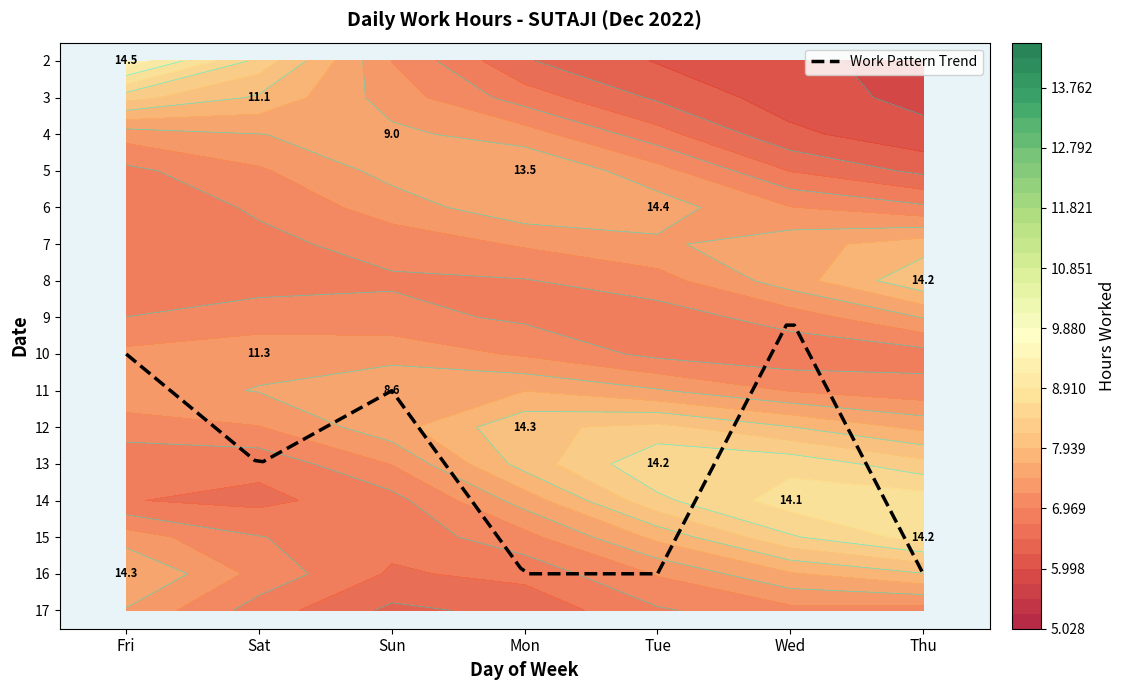

At which category is the sum across all series the highest?

Fri